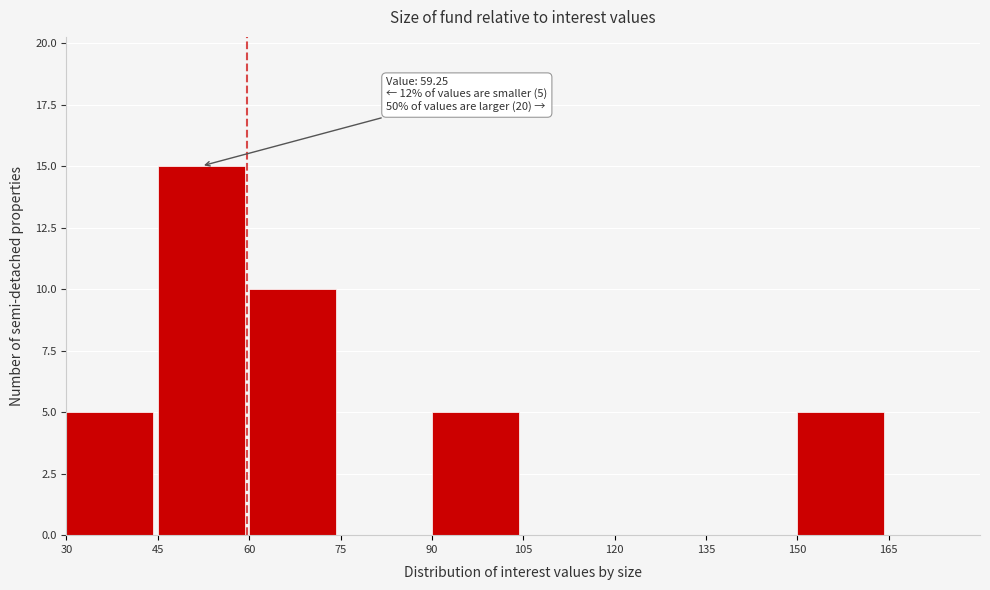

Which range on the x-axis has the tallest bar?

45 to 60